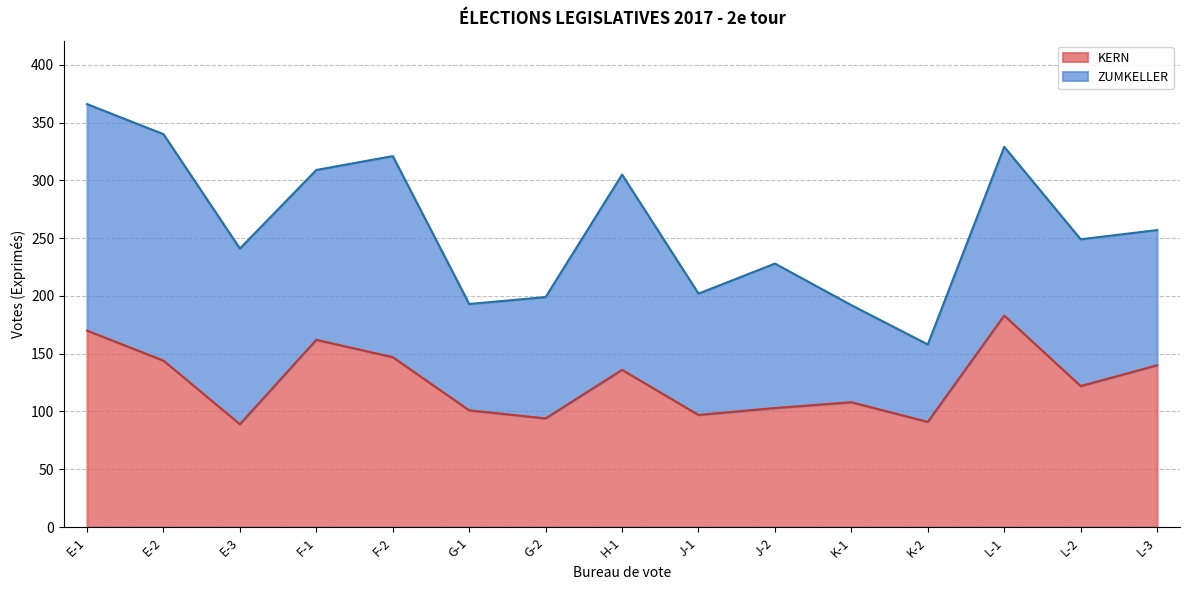

How many interior local valleys (lower than both neighbors) does the data have?

5